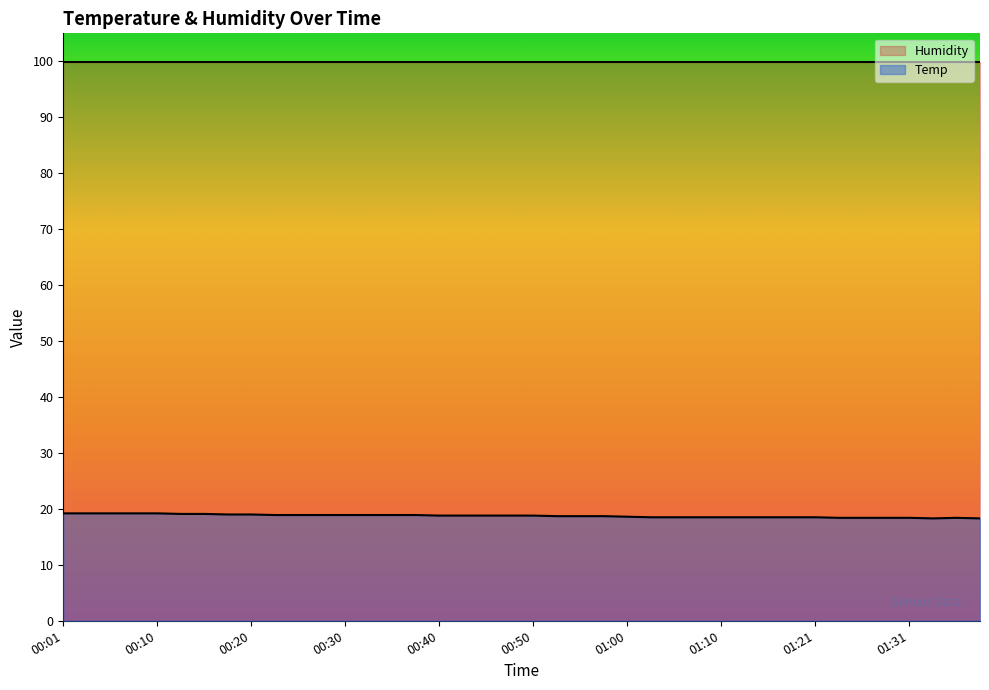

Does the chart display data point markers on the line(s)?

No